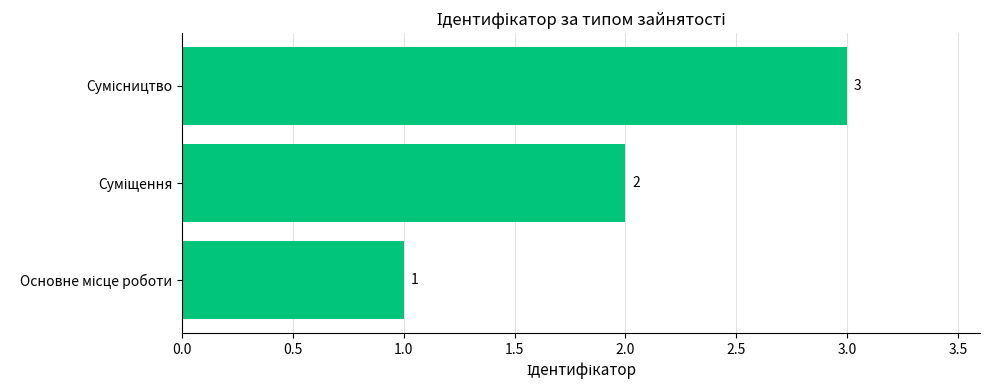

How many bars are there in total?

3